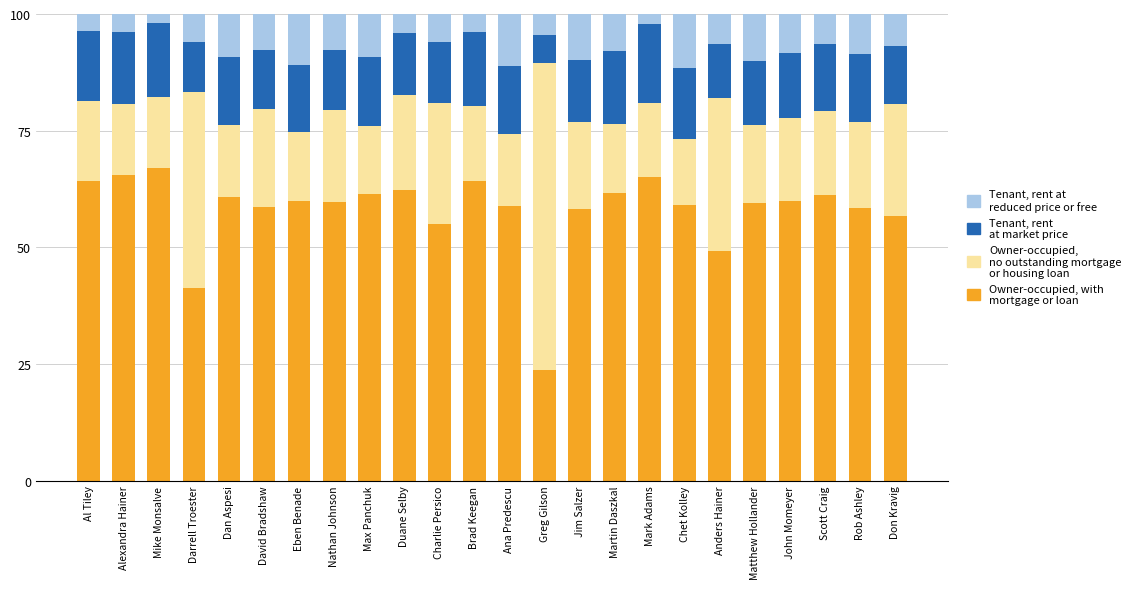

What is the total value across all series at Eben Benade?

100.0